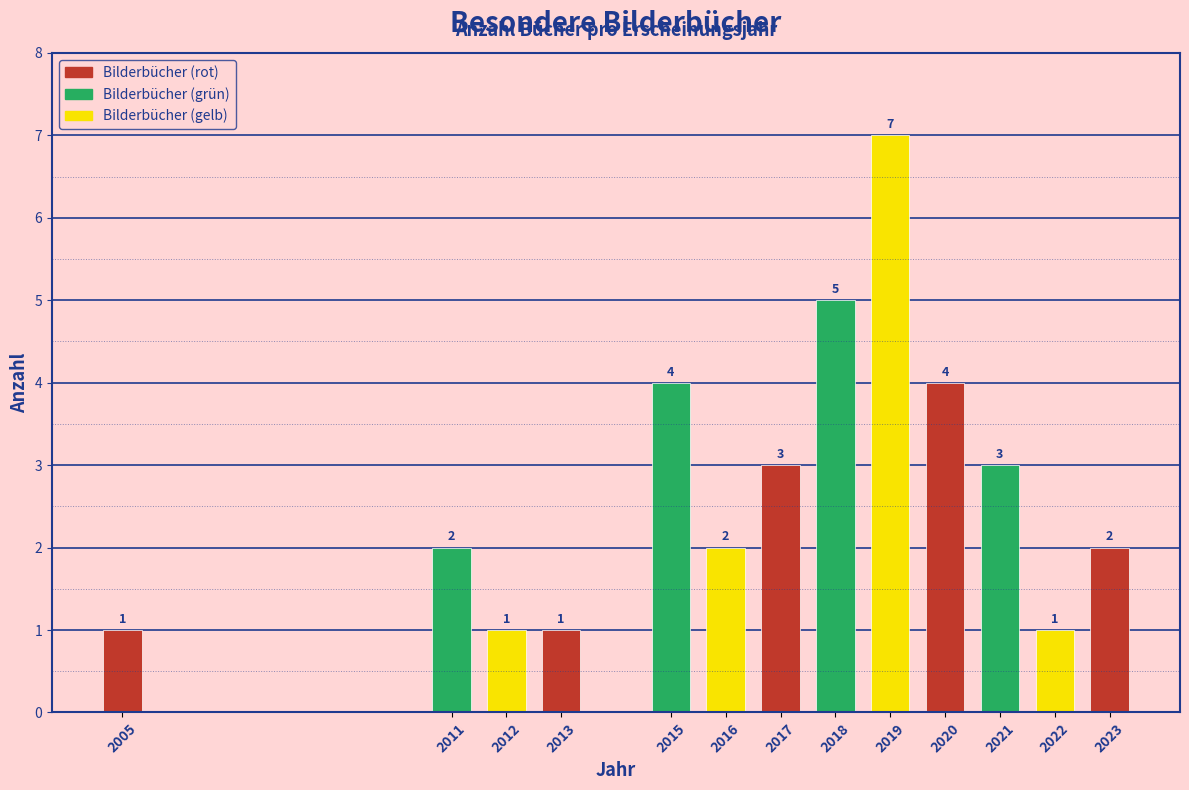

Reading right to left, extract all data points from this chart.

2	1	3	4	7	5	3	2	4	1	1	2	1